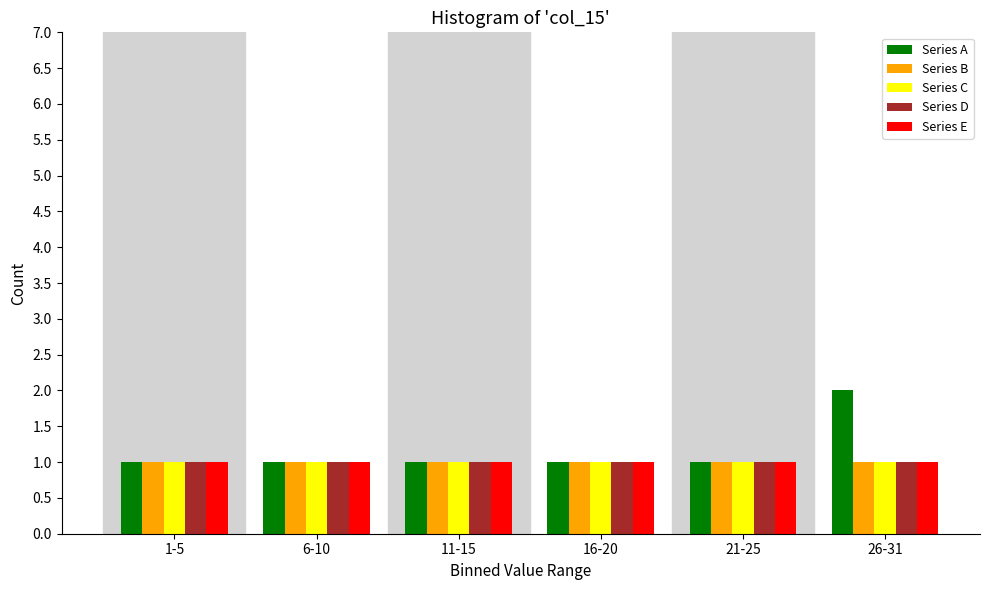

Reading left to right, list all the values displayed in this chart.

Series A: 1	1	1	1	1	2
Series B: 1	1	1	1	1	1
Series C: 1	1	1	1	1	1
Series D: 1	1	1	1	1	1
Series E: 1	1	1	1	1	1